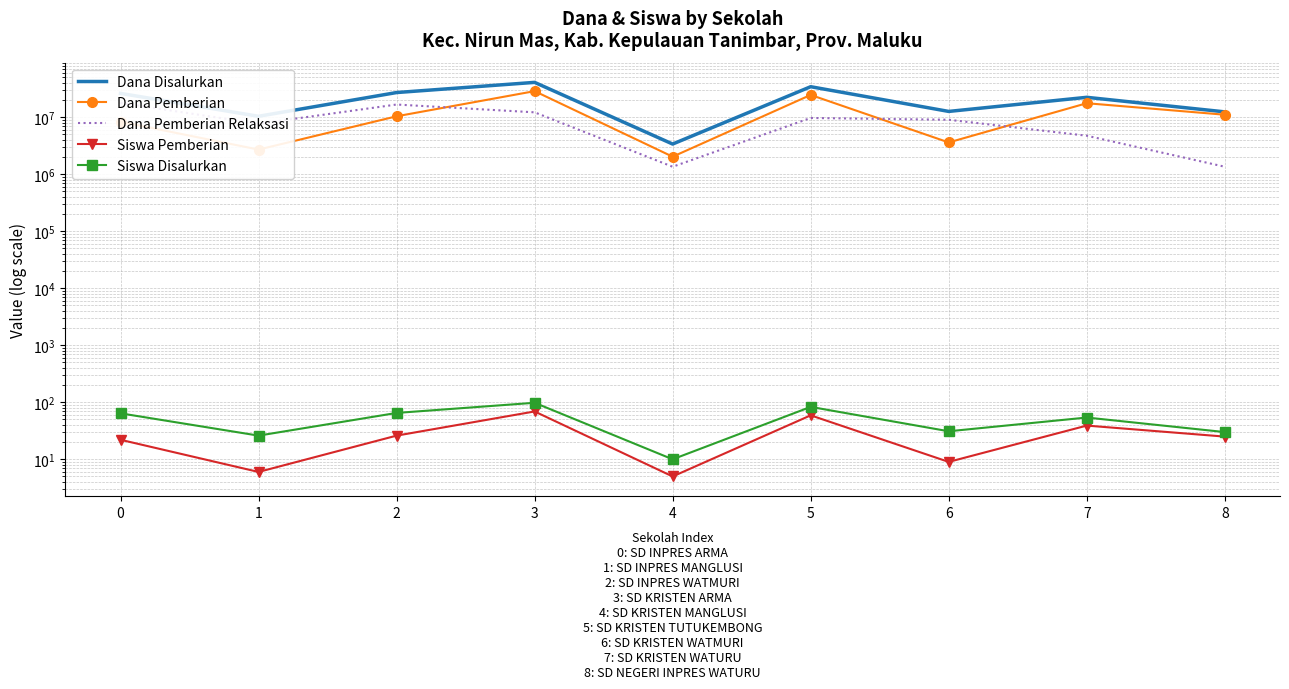

Is the value of Siswa Disalurkan at 1 greater than the value of Siswa Pemberian at 4?

Yes